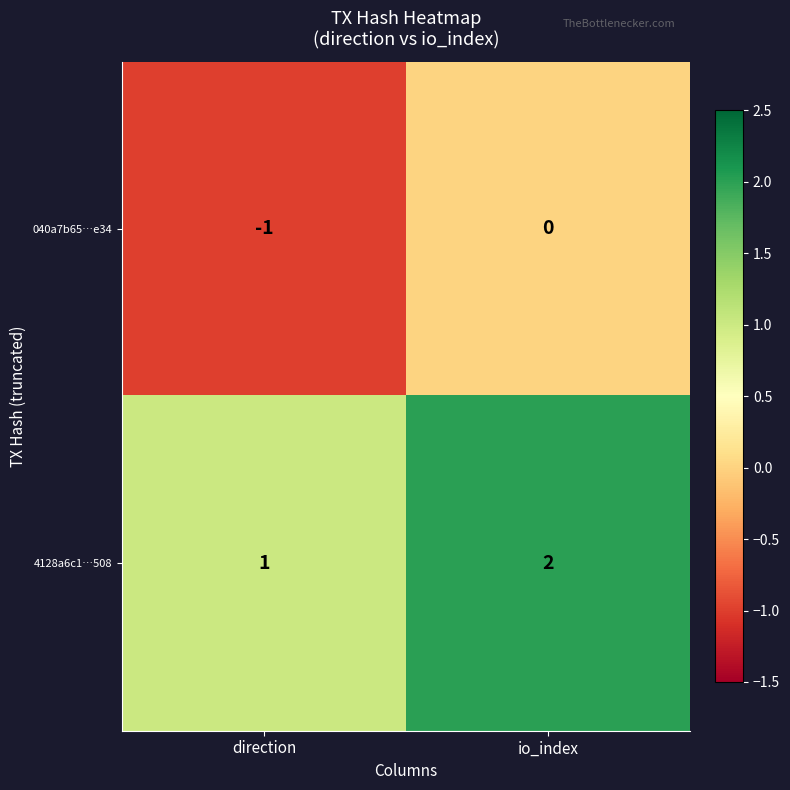

Reading right to left, list all the values displayed in this chart.

040a7b65…e34: io_index=0	direction=-1
4128a6c1…508: io_index=2	direction=1